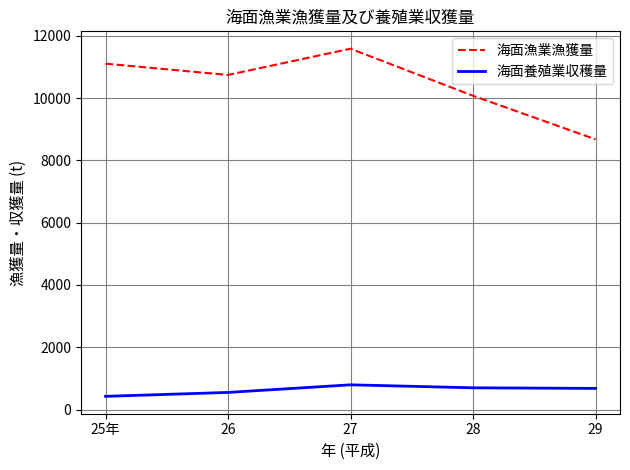

Is this an area chart (filled region under the line)?

No